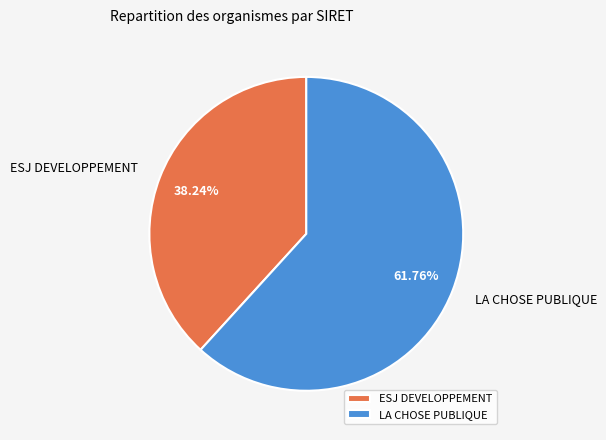

What percentage is the LA CHOSE PUBLIQUE slice, to the nearest percent?

62%